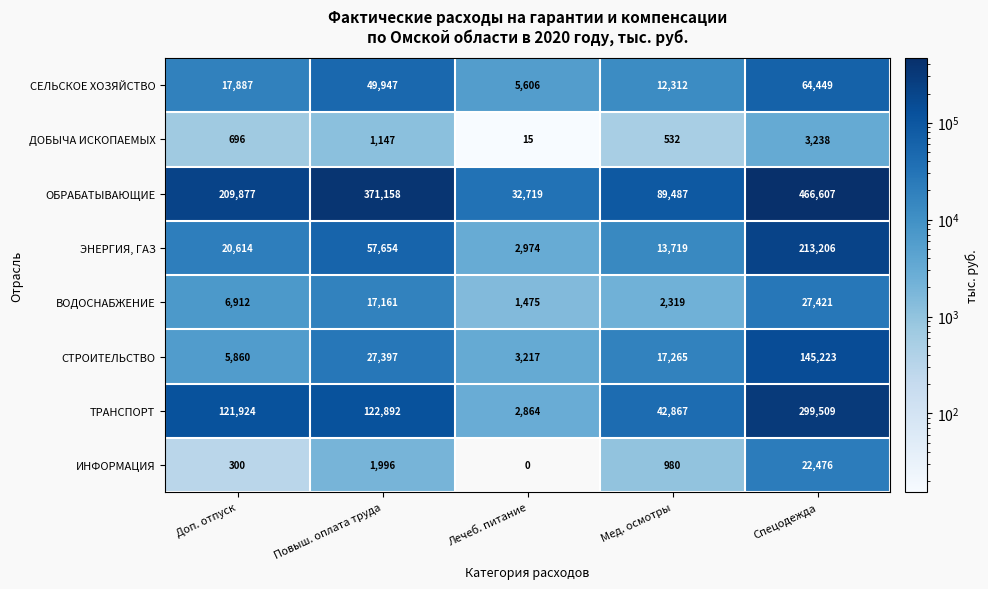

What is the approximate value of СТРОИТЕЛЬСТВО at Доп. отпуск, to the nearest 10?

5860